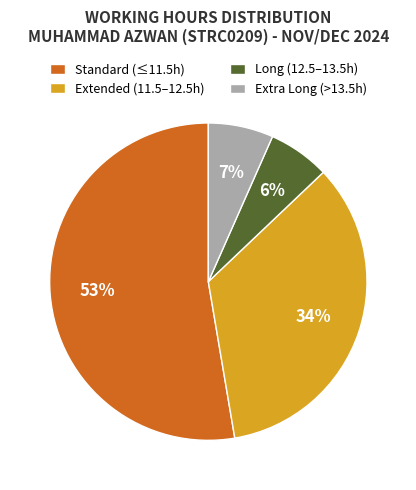

Is it true that Extended (11.5–12.5h) is 34% of the pie?

True